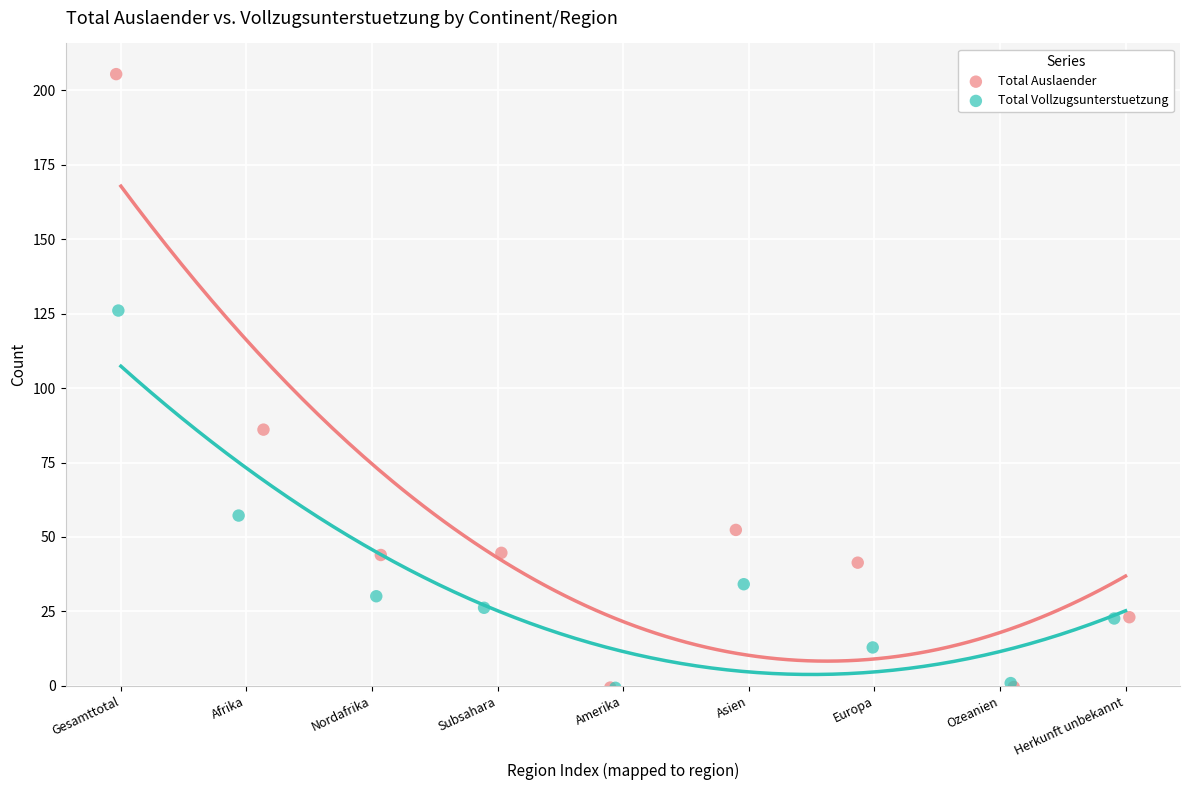

Which series reaches the maximum Y coordinate?

Total Auslaender